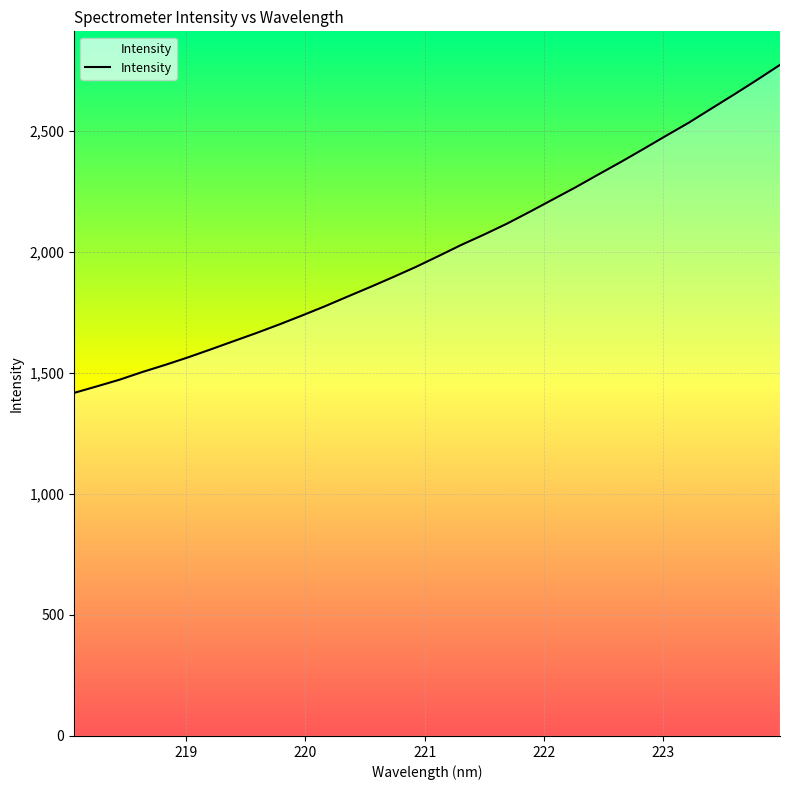

True or false: there are more than 0 points higher than both neighbors.

False